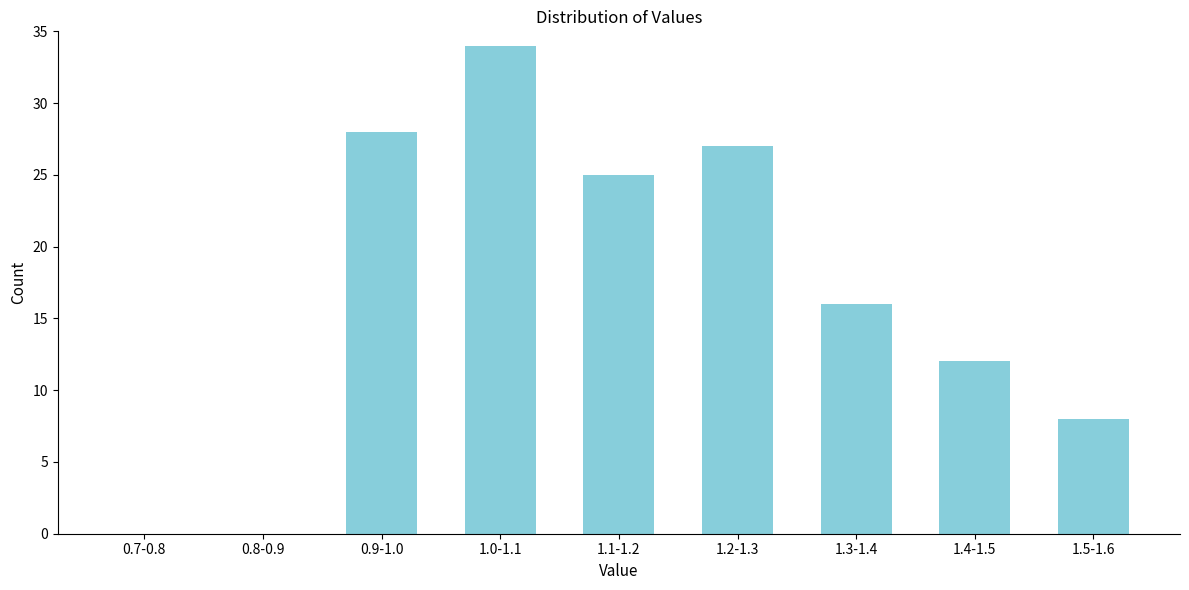

Reading right to left, transcribe all the data shown in this chart.

1.5-1.6=8	1.4-1.5=12	1.3-1.4=16	1.2-1.3=27	1.1-1.2=25	1.0-1.1=34	0.9-1.0=28	0.8-0.9=0	0.7-0.8=0